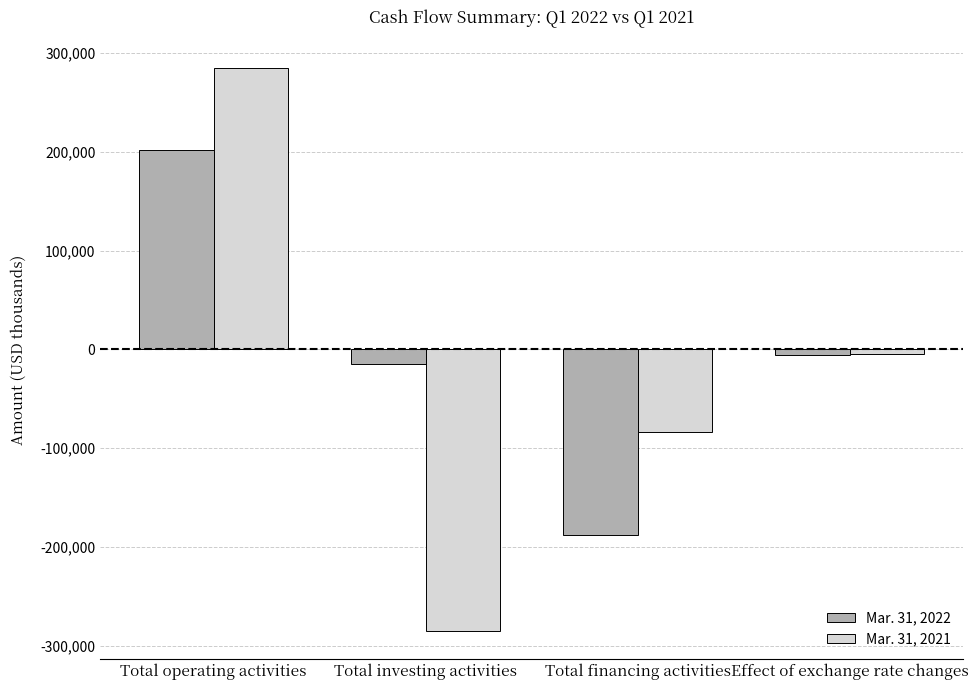

Are the bars horizontal?

No